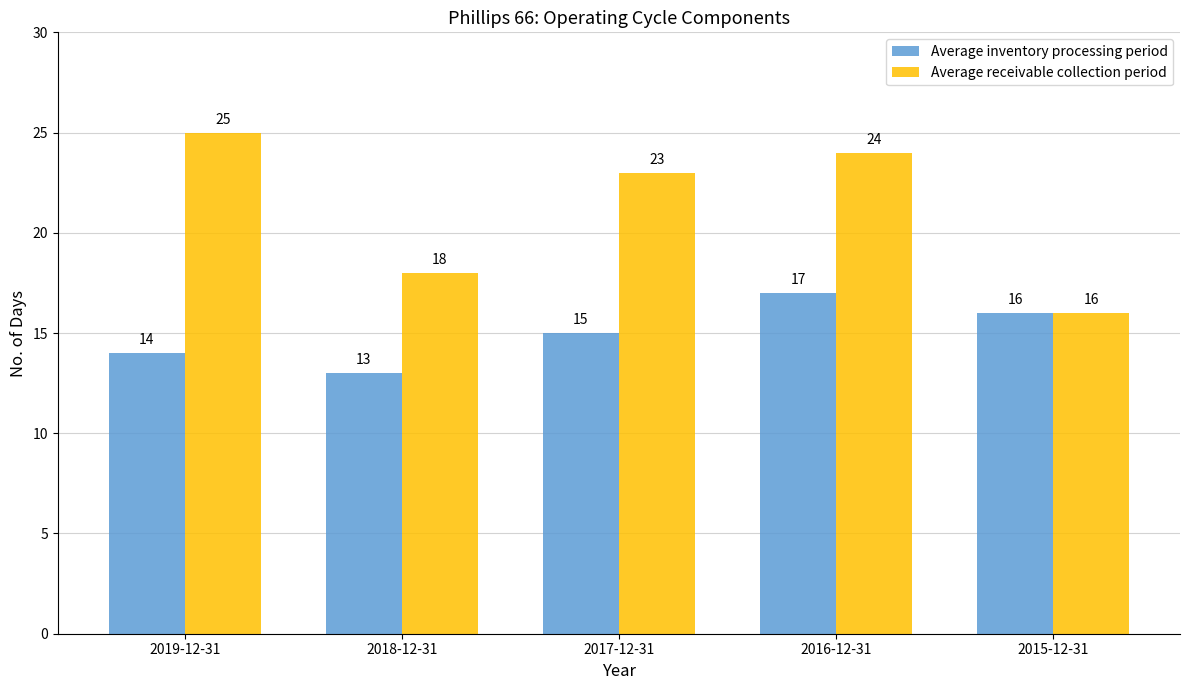

What are all the series names shown in the legend?

Average inventory processing period, Average receivable collection period